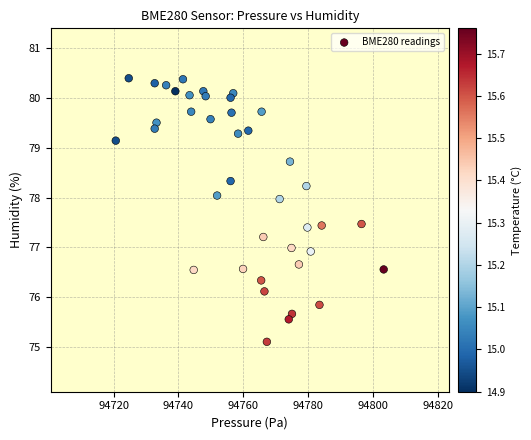

What is the range of Y values (max minus min)?

5.3